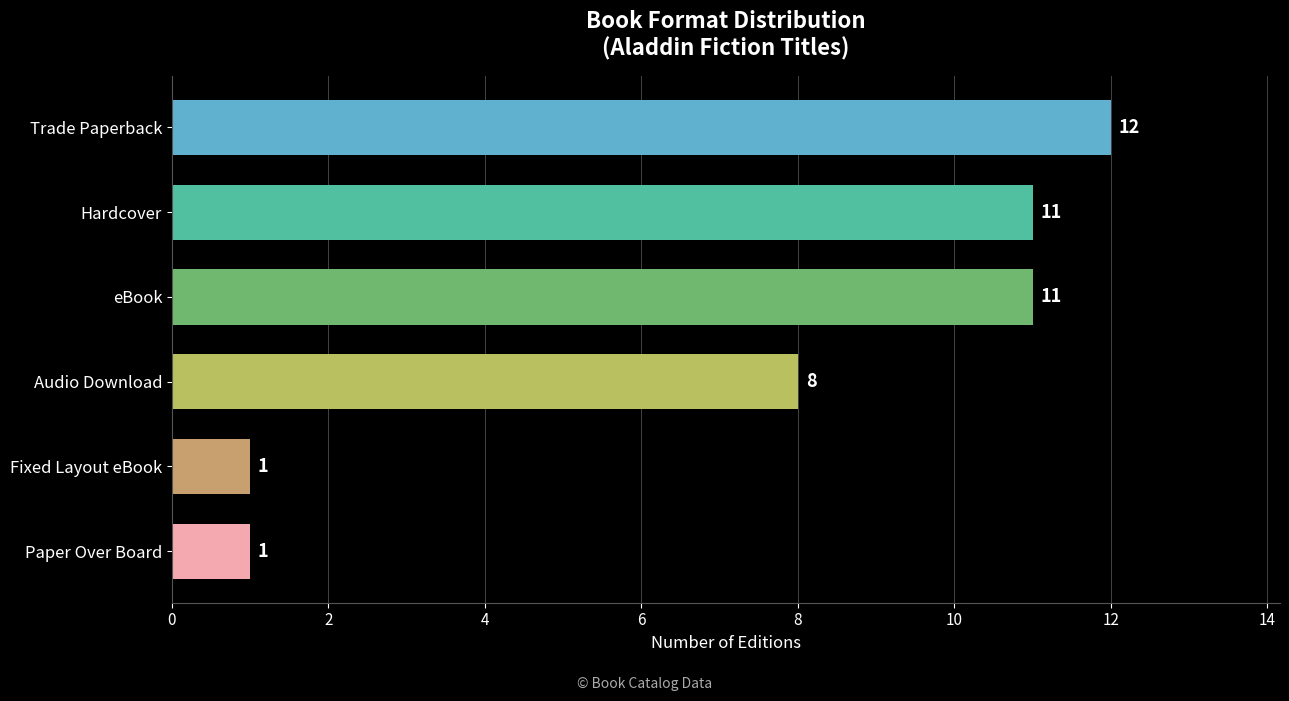

How many categories are shown in the chart?

6